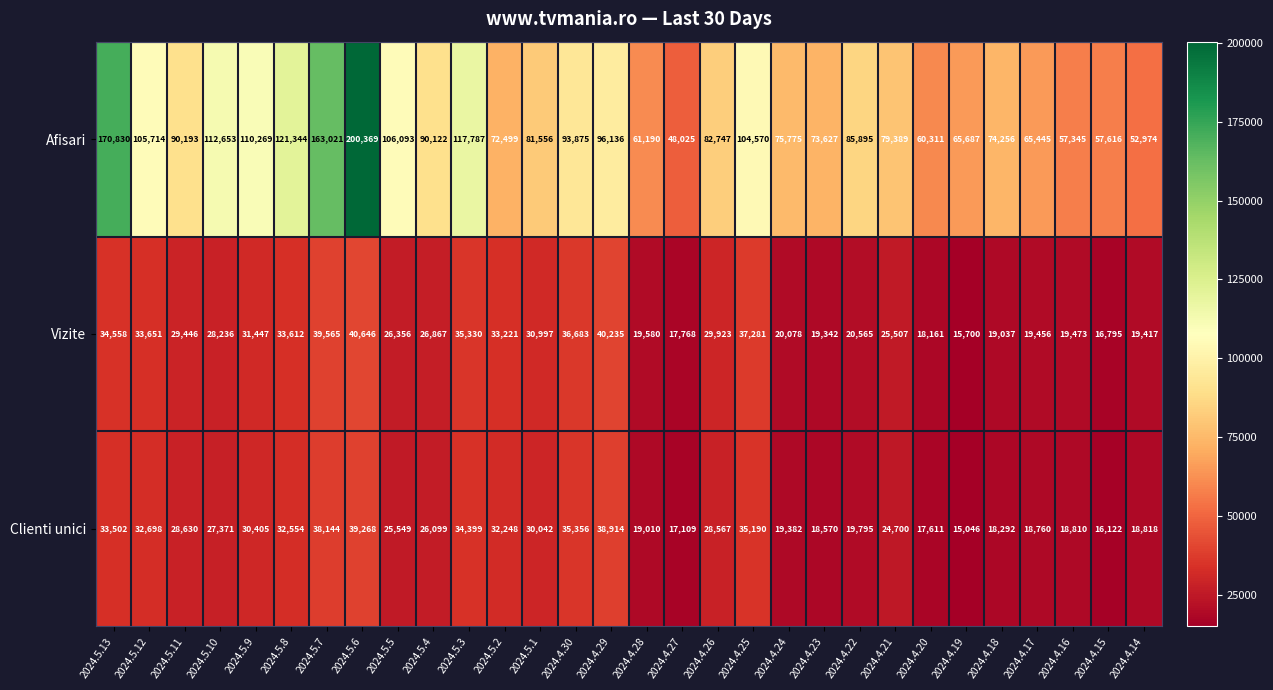

True or false: Afisari has a value of 48025 at 2024.4.27.

True